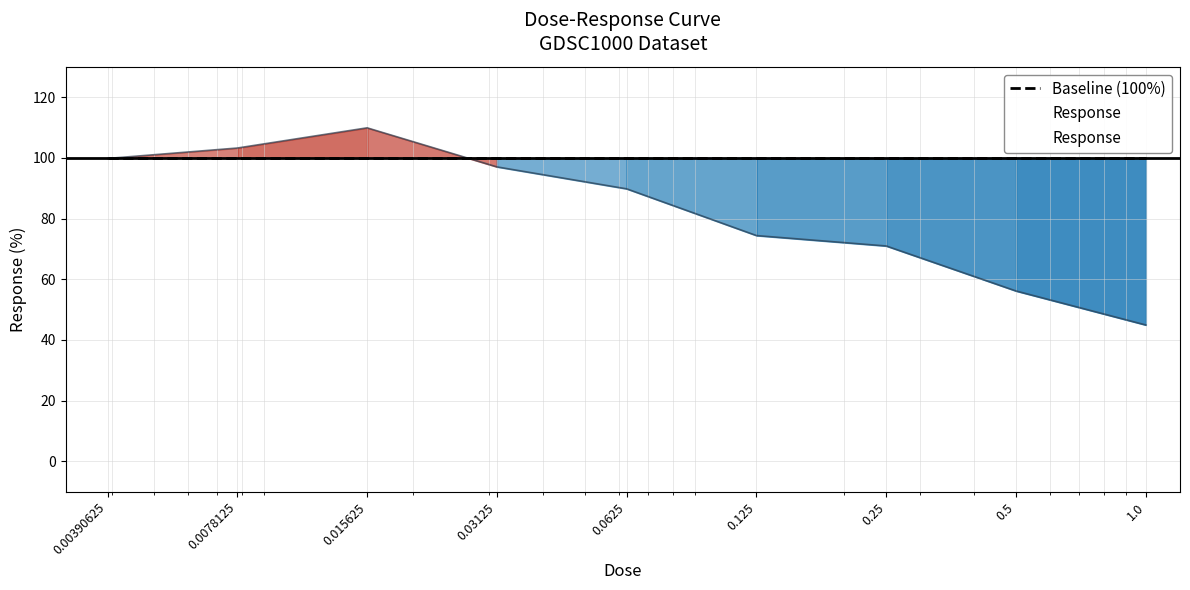

What is the change in value from 0.015625 to 0.0625?

-20.1